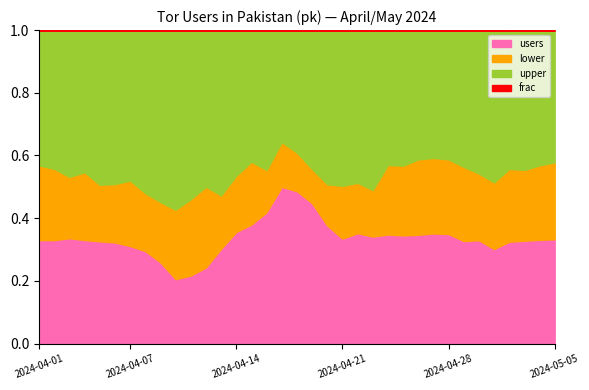

The value of upper at 2024-04-28 is 11018. True or false?

False